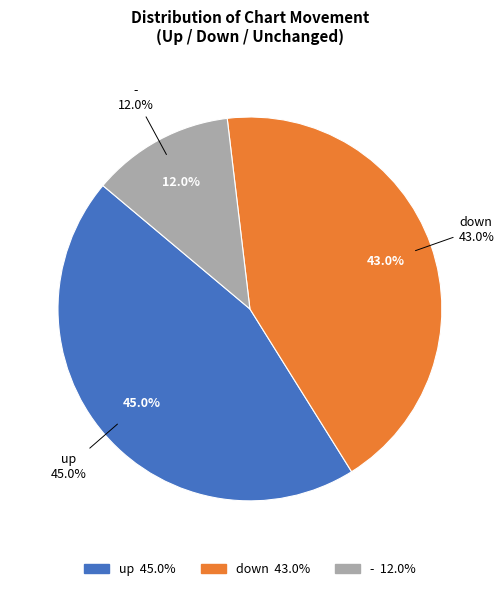

What percentage is the up slice, to the nearest percent?

45%